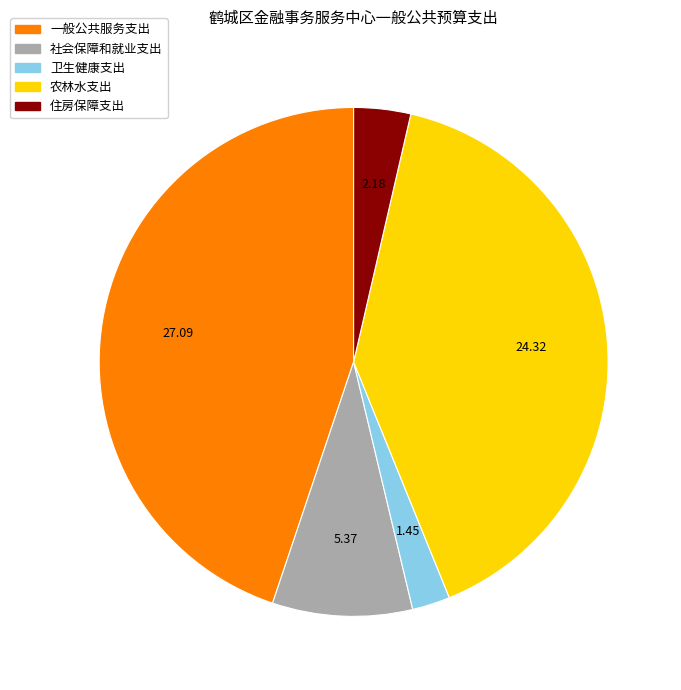

Rank the categories by value from highest to lowest.

一般公共服务支出, 农林水支出, 社会保障和就业支出, 住房保障支出, 卫生健康支出